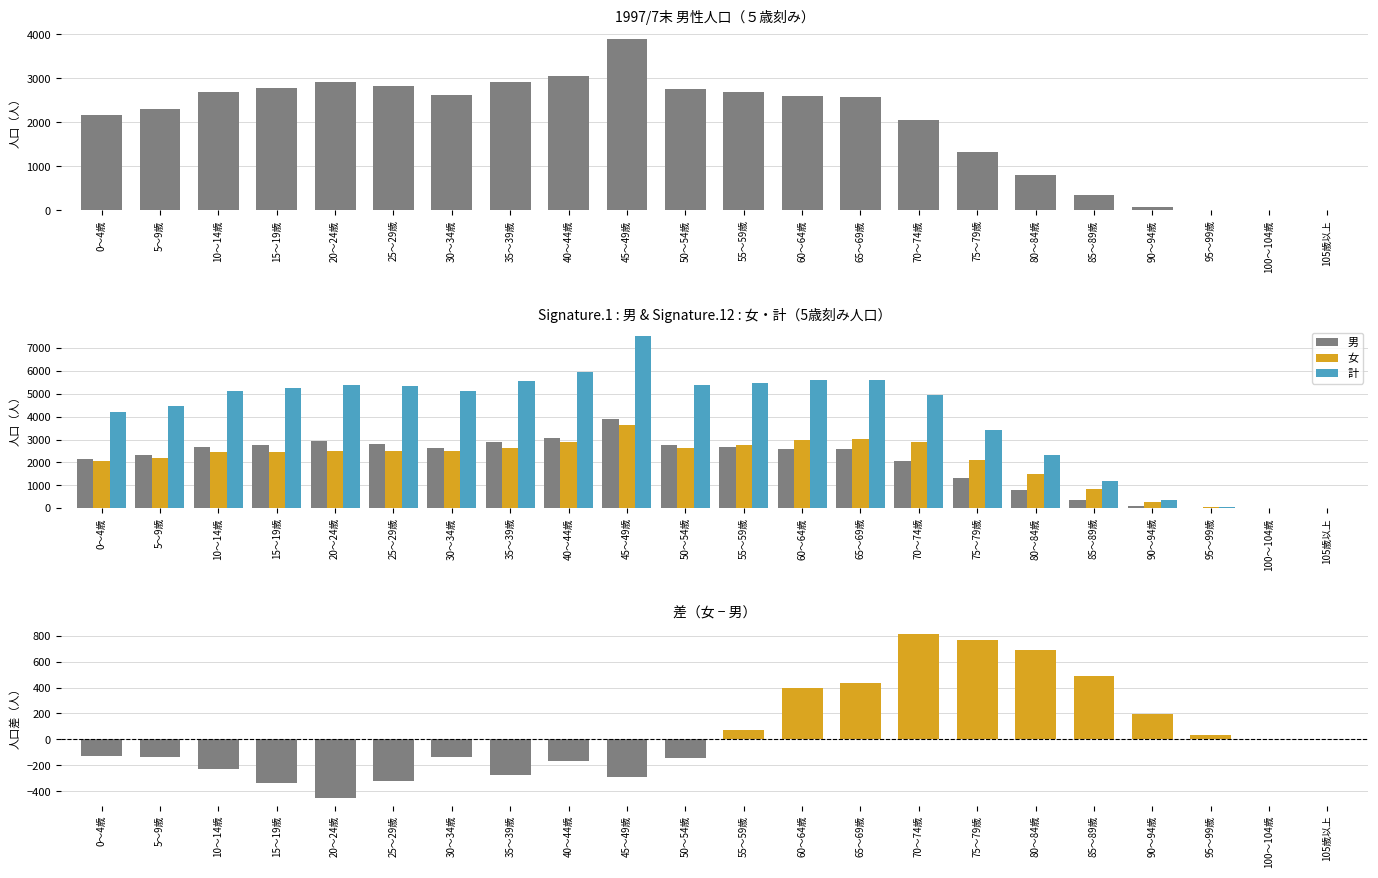

How many data points in 計 are above 5143?

10